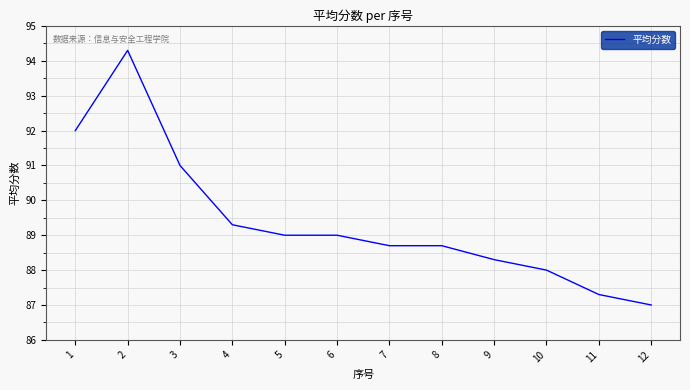

At which category does the chart reach its minimum across all series?

12